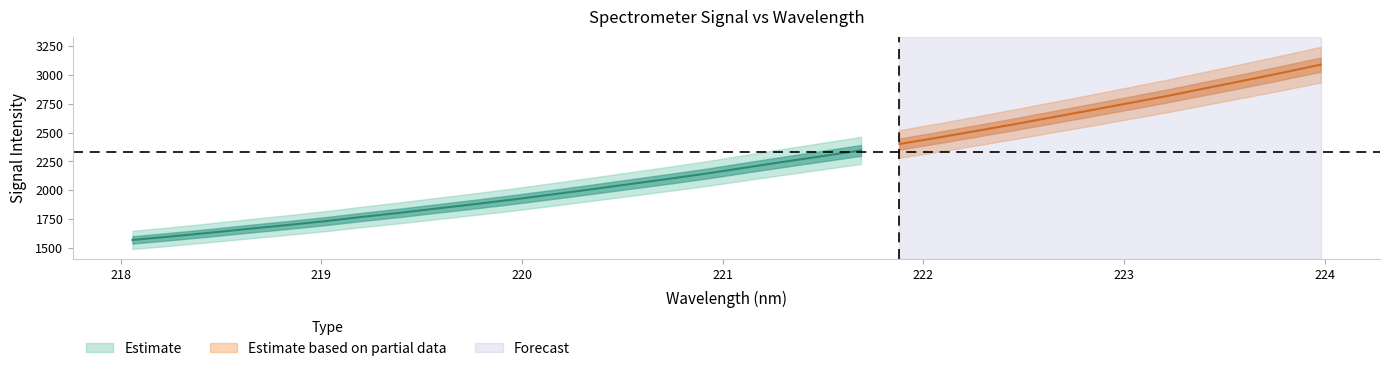

How many categories are shown in the chart?

32